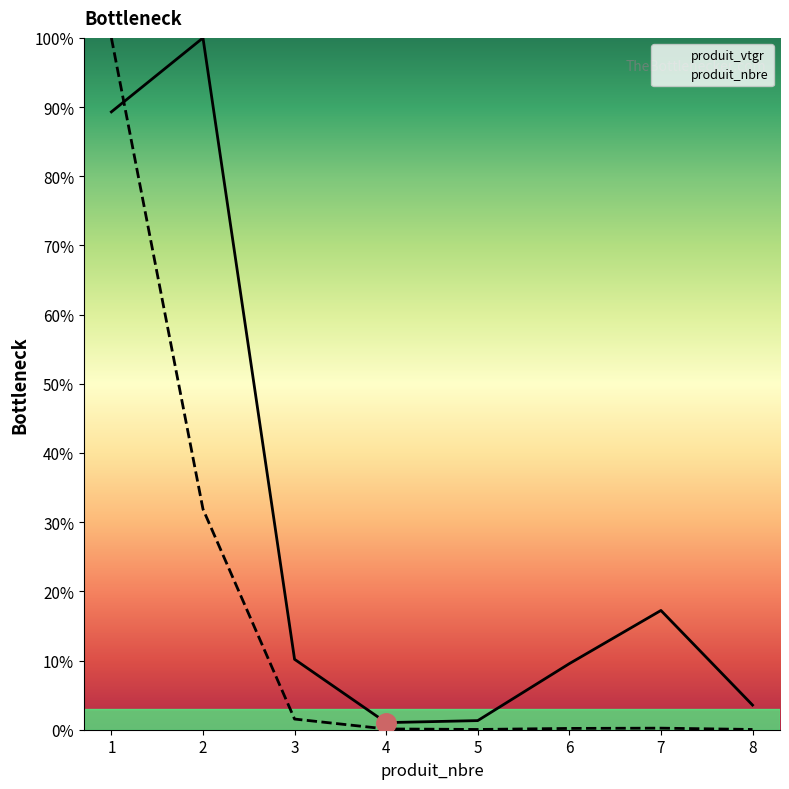

Does the chart have visible grid lines?

No